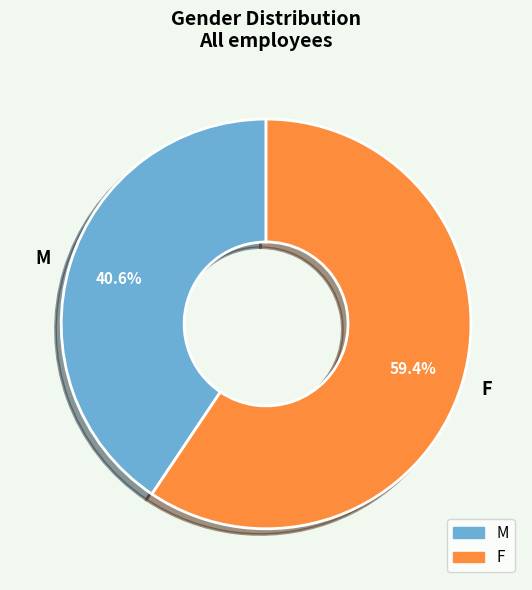

Does M account for over 50% of the chart?

No